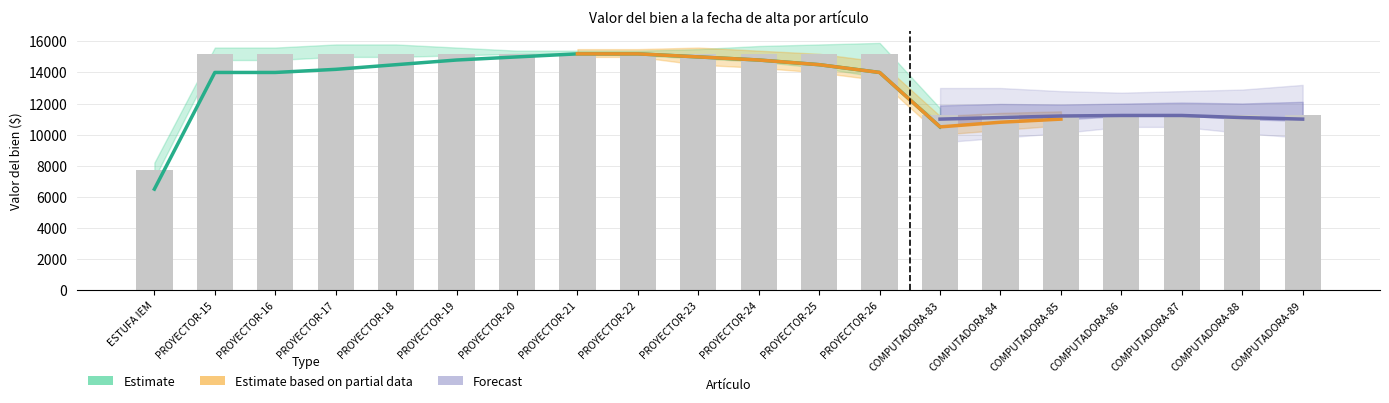

What is the average value of the Valor del bien series?

13435.2